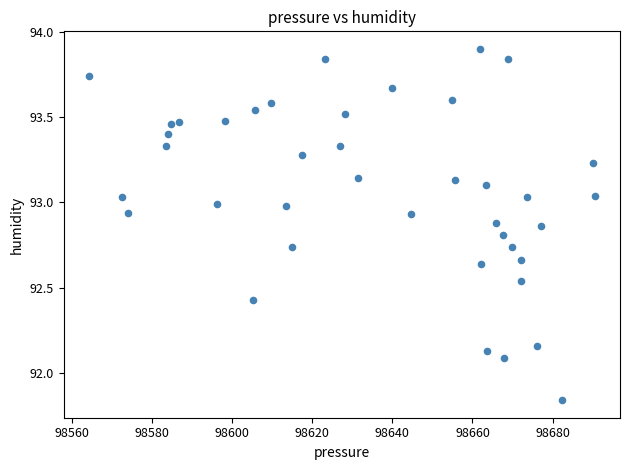

What is the range of X values (max minus min)?

126.3